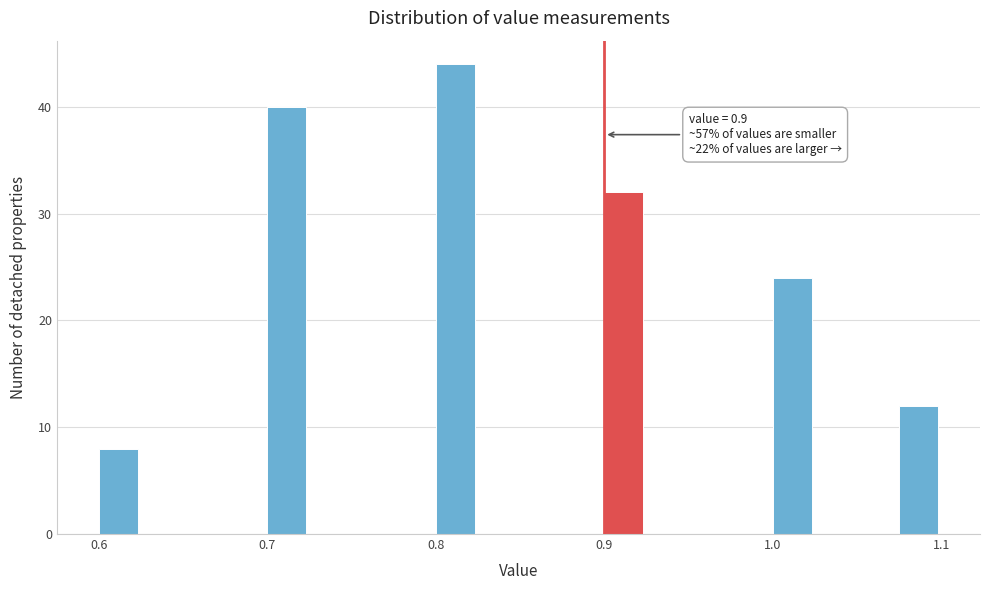

Around what value on the x-axis is the tallest bar? Give the approximate position of its centre, as read against the axis.

0.81